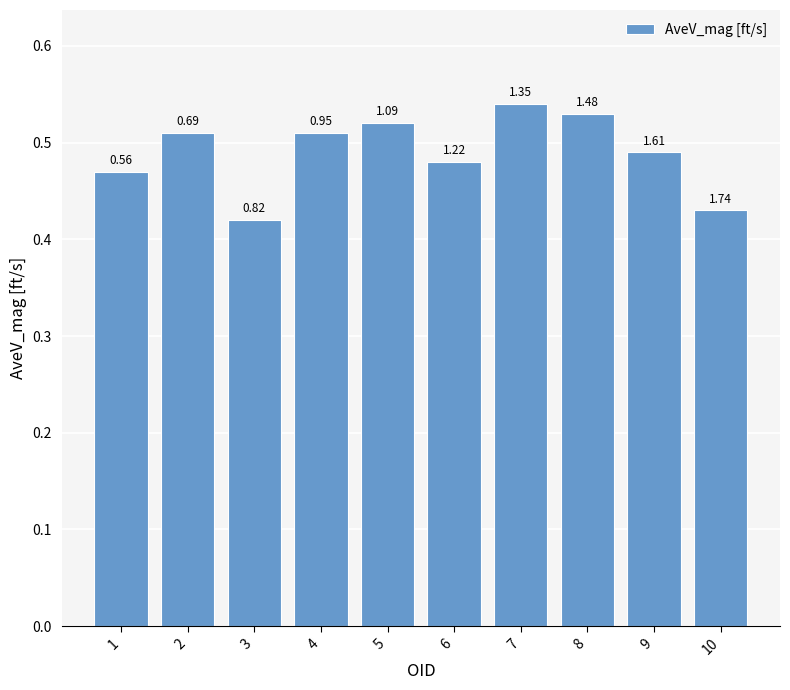

How many bars are there in total?

10